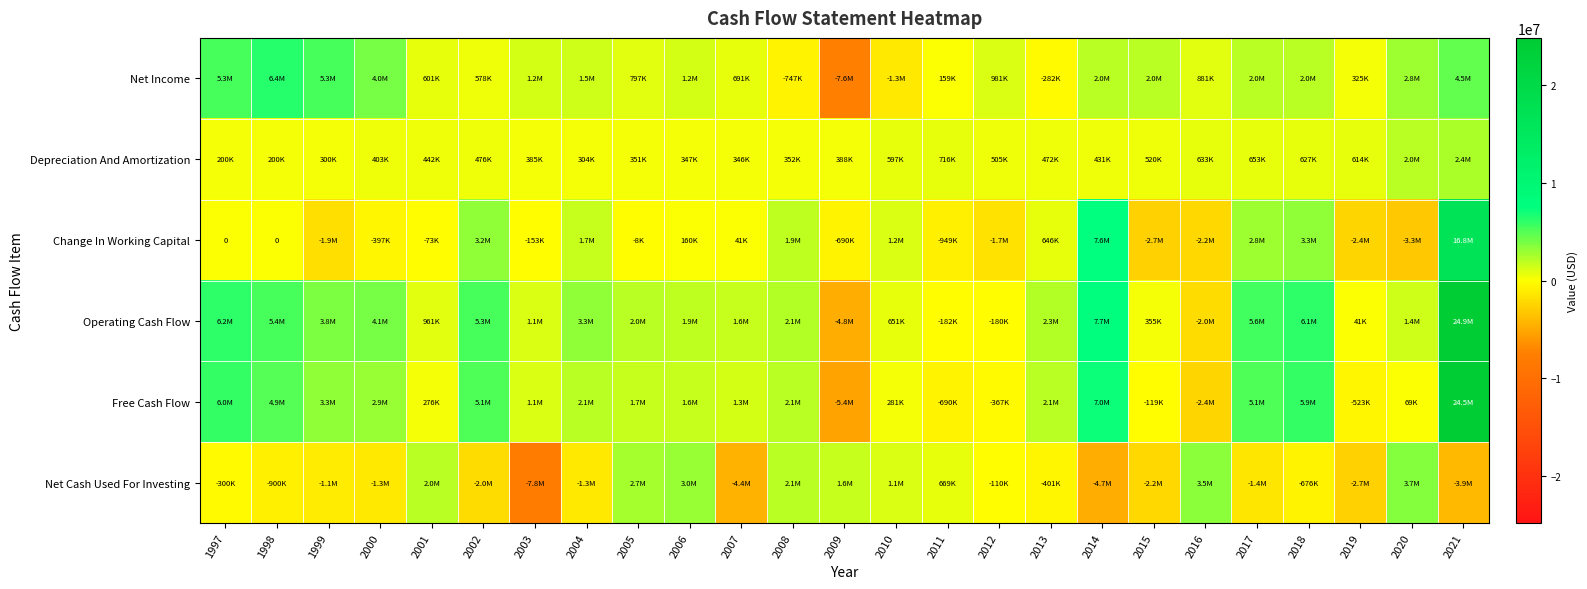

What is the approximate value of Depreciation And Amortization at 2018?

627000